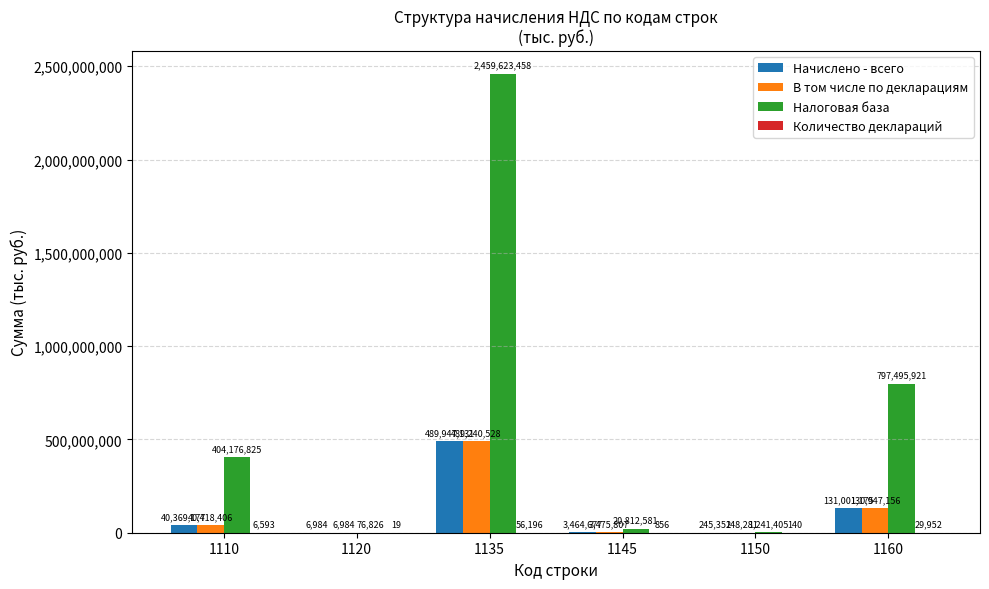

Which category has the highest value in the В том числе по декларациям series?

1135